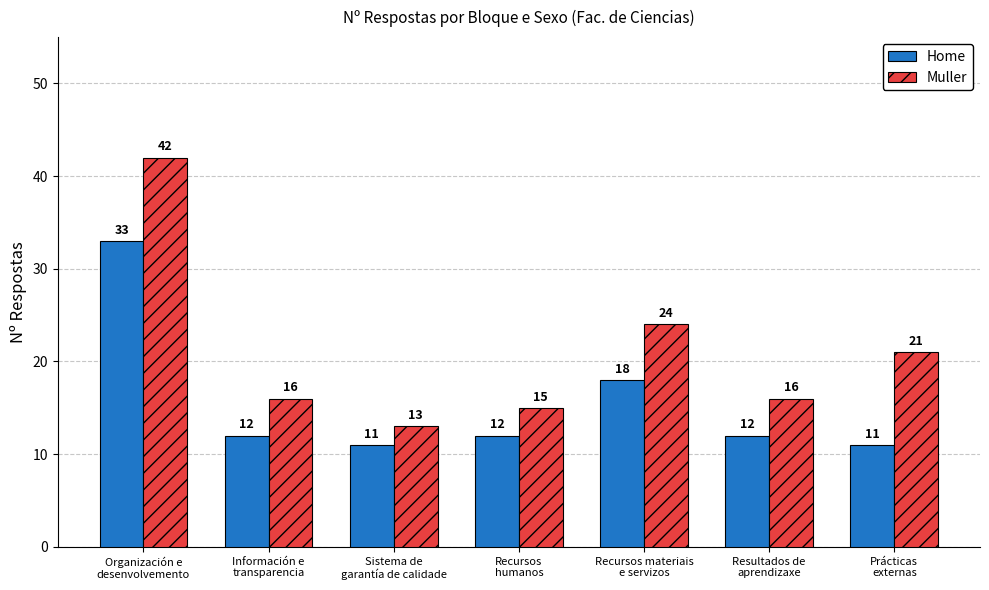

Is it true that Home equals 12 at Información e
transparencia?

True